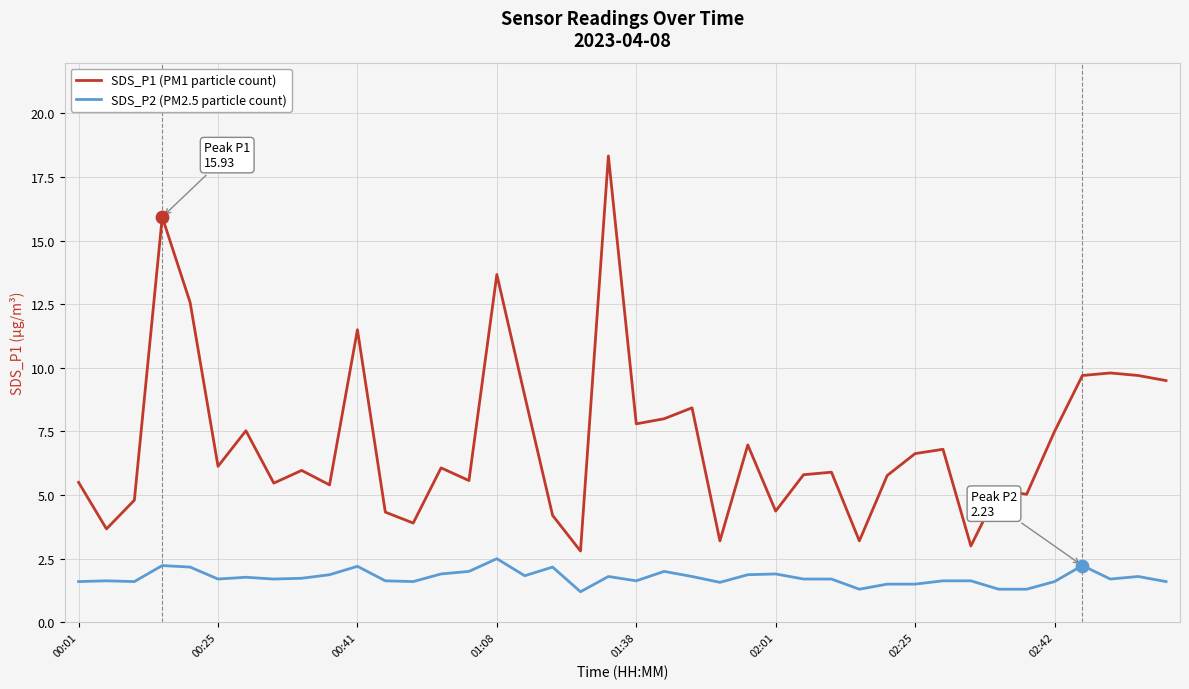

Which series has the largest total across all categories?

SDS_P1 (PM1 particle count)